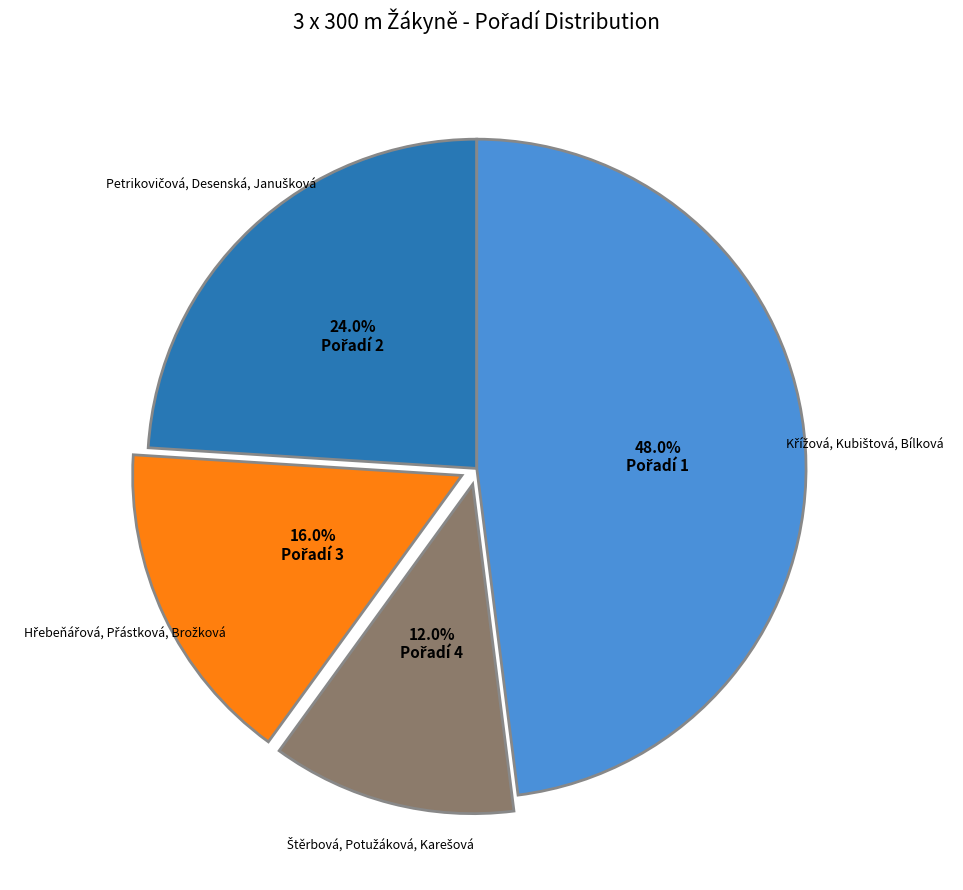

How many slices are in this pie chart?

4